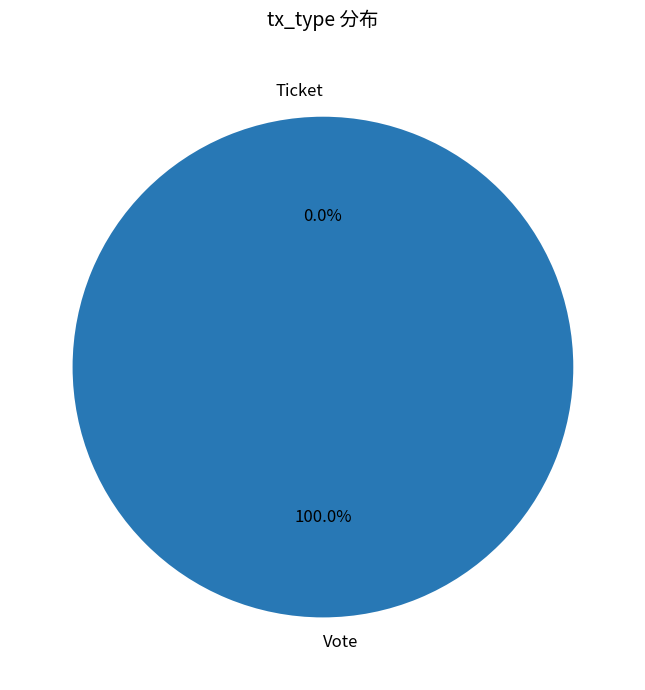

To the nearest percent, what is the difference between the largest and smallest slice percentages?

100%